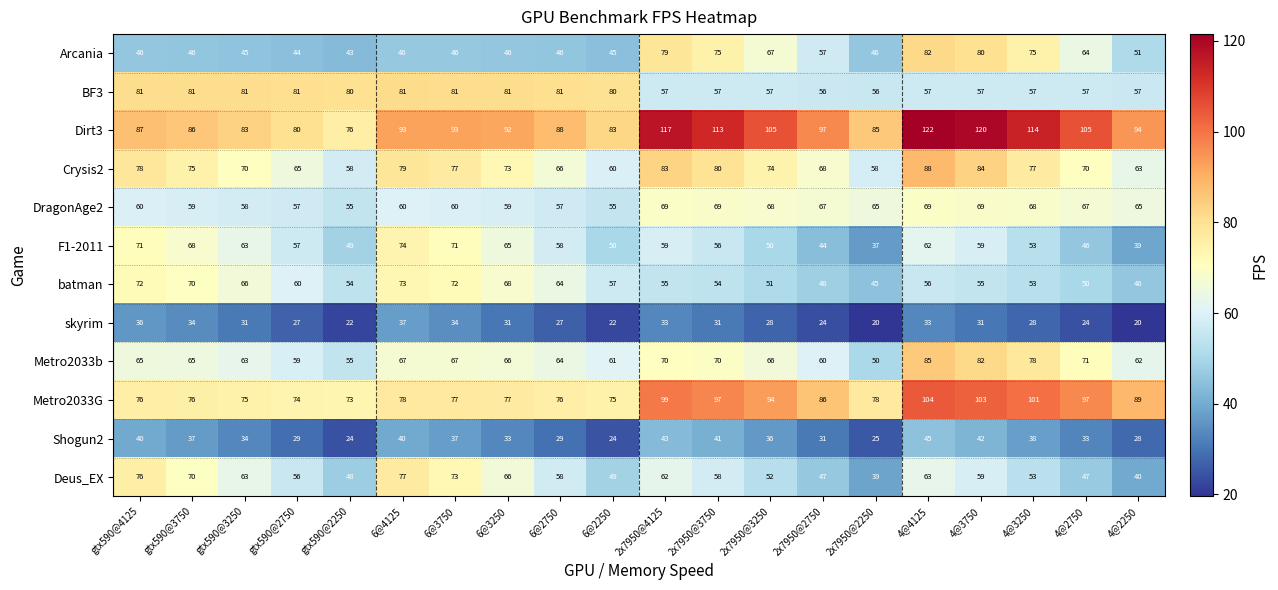

Rank the series by their maximum value, from highest to lowest.

Dirt3, Metro2033G, Crysis2, Metro2033b, Arcania, BF3, Deus_EX, F1-2011, batman, DragonAge2, Shogun2, skyrim